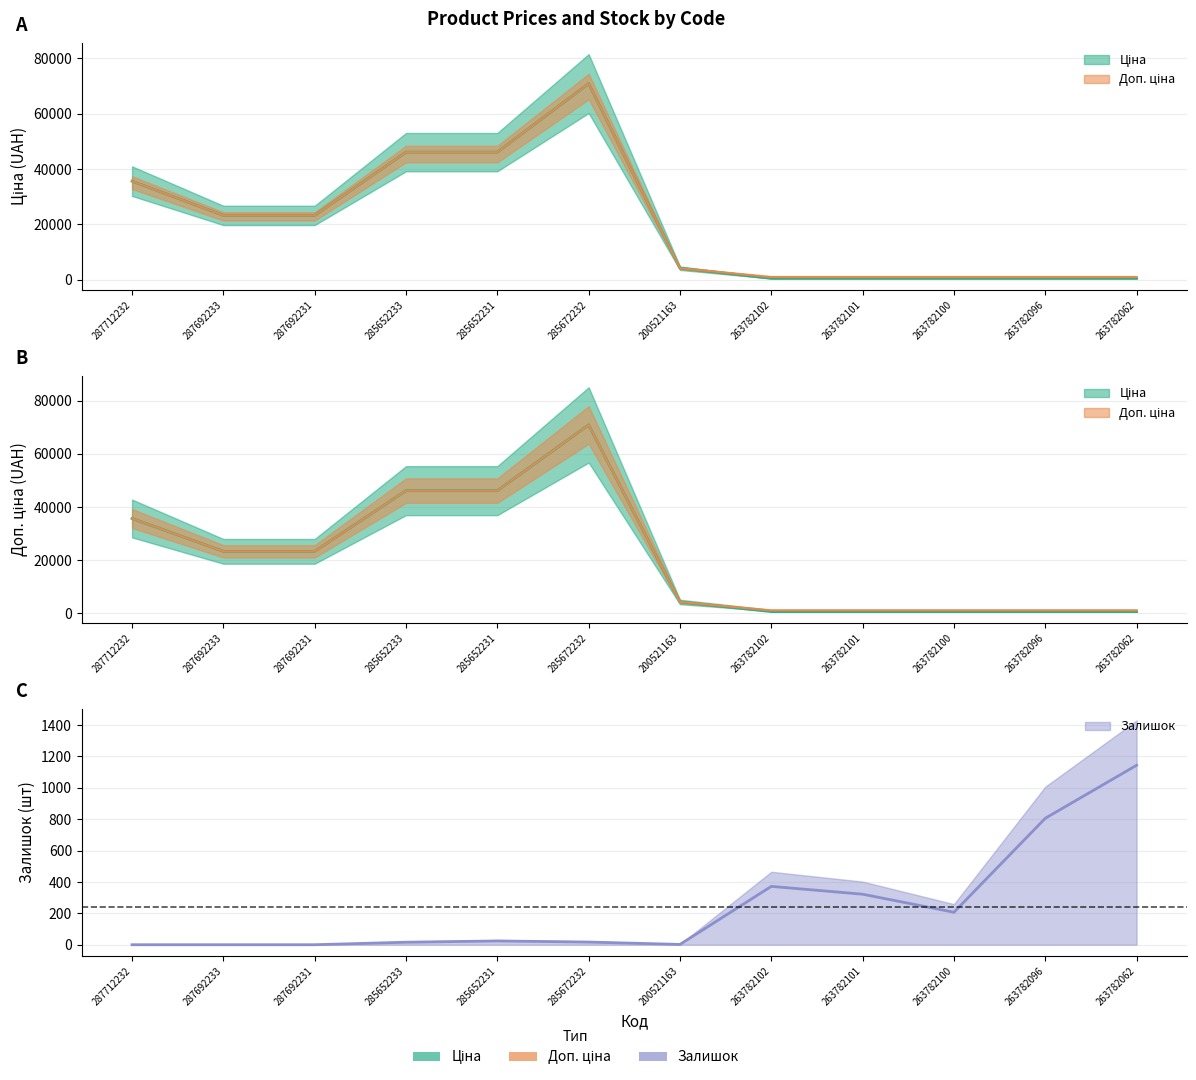

In Ціна, how many points are higher than both neighbors (excluding endpoints)?

1